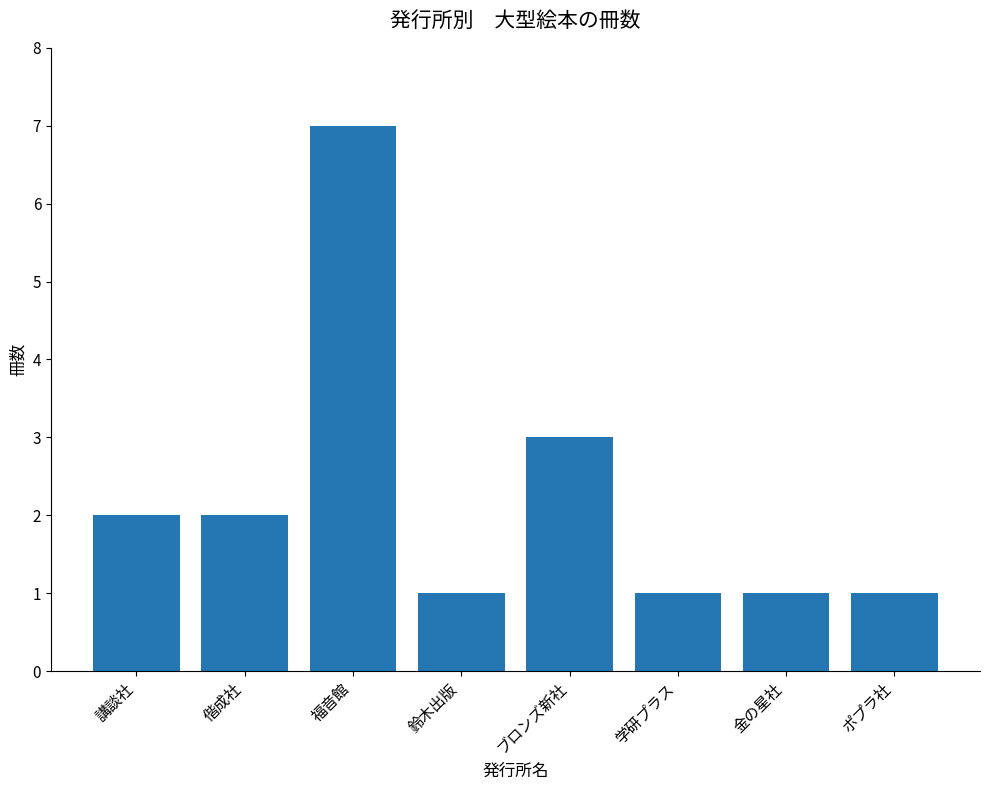

At which category does the chart reach its peak across all series?

福音館